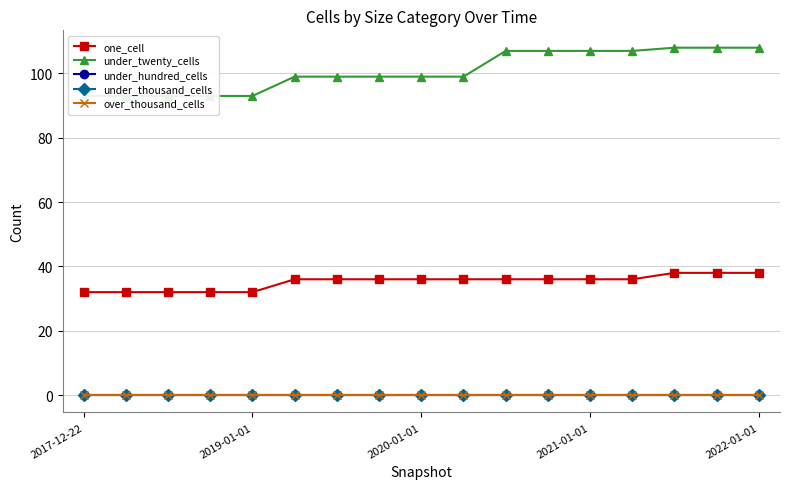

What is the greatest value displayed?

108